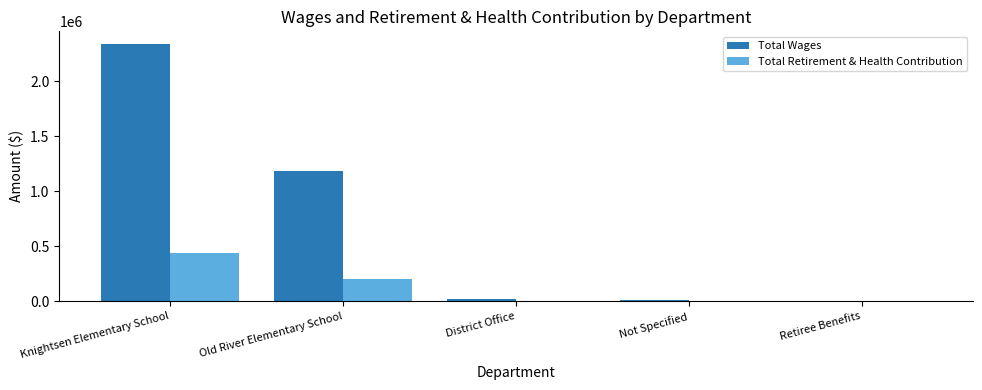

Which series changed the most between Knightsen Elementary School and District Office?

Total Wages